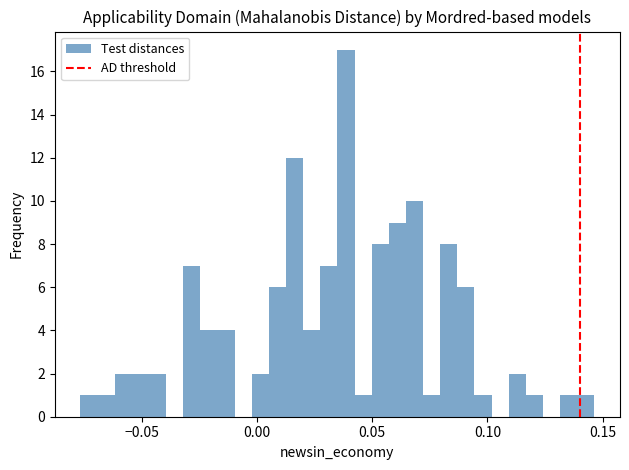

Around what value on the x-axis is the tallest bar? Give the approximate position of its centre, as read against the axis.

0.040